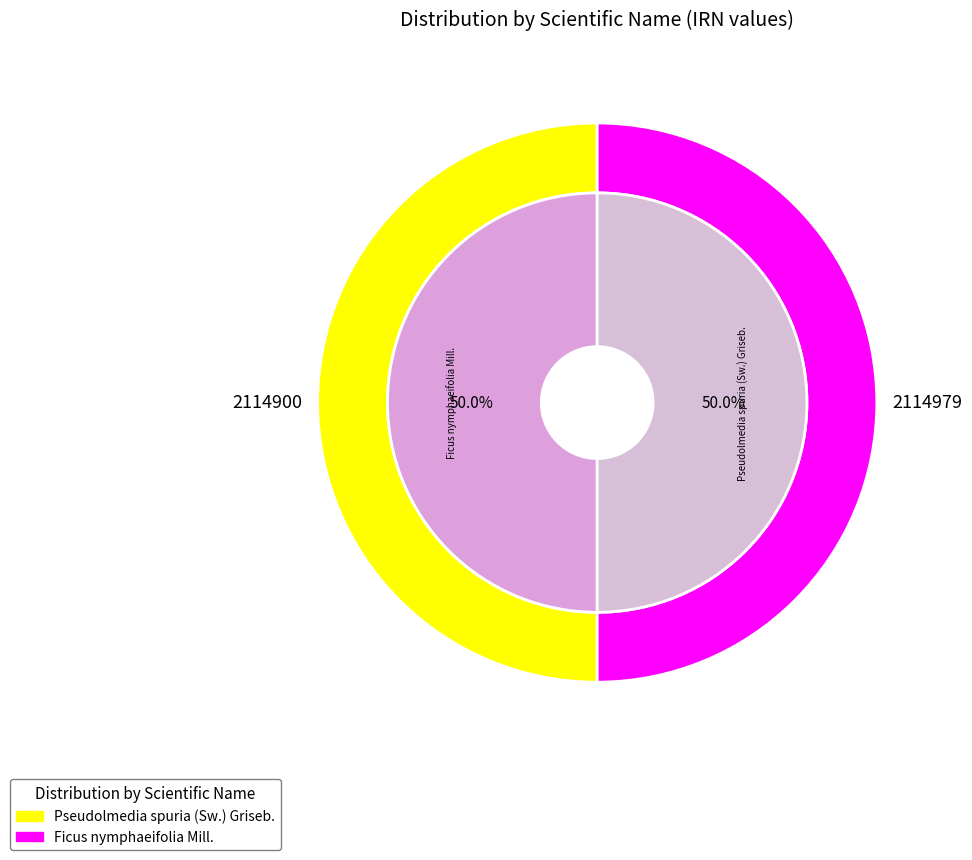

Which category has the smallest portion of the pie?

Ficus nymphaeifolia Mill.